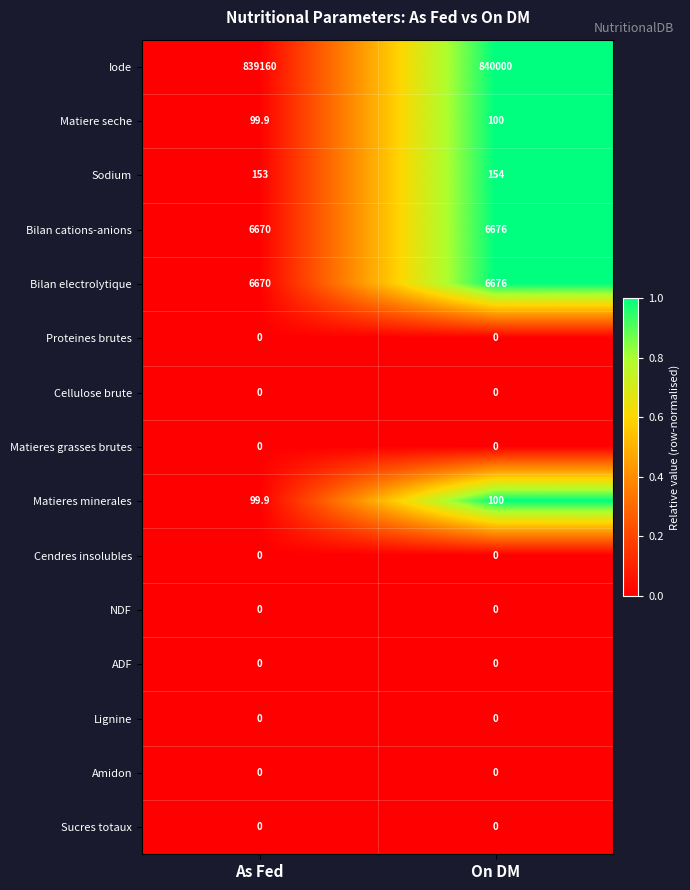

The Iode series shows 839160.0 at As Fed. True or false?

True